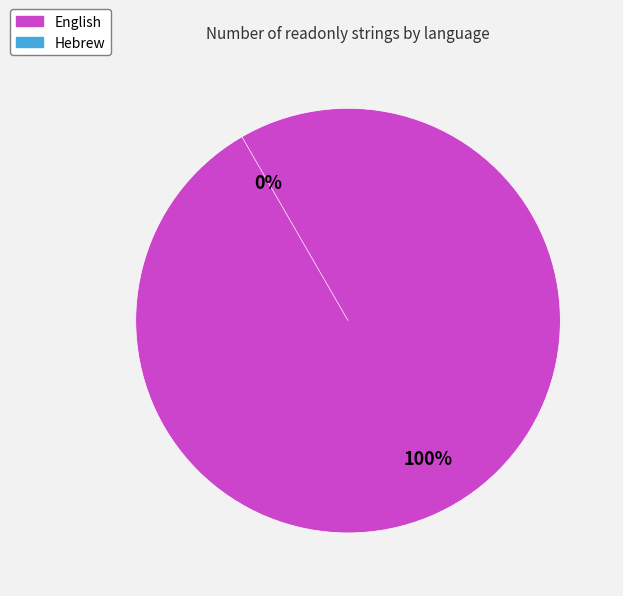

The Hebrew slice represents 1% of the pie. True or false?

False